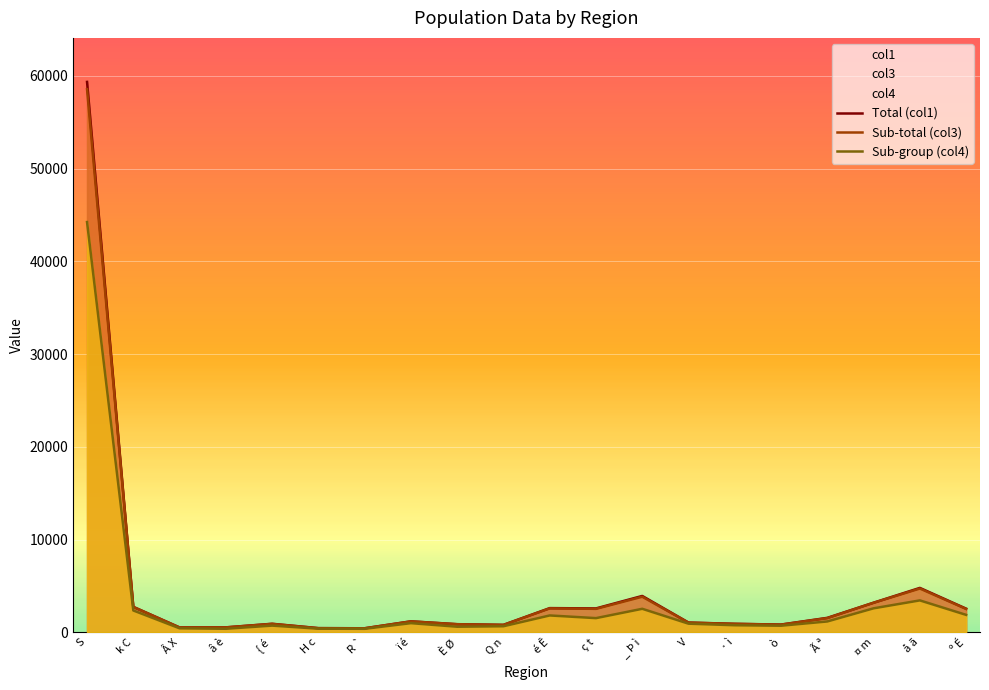

Is it true that Sub-group (col4) equals 1063 at é Ê?

False